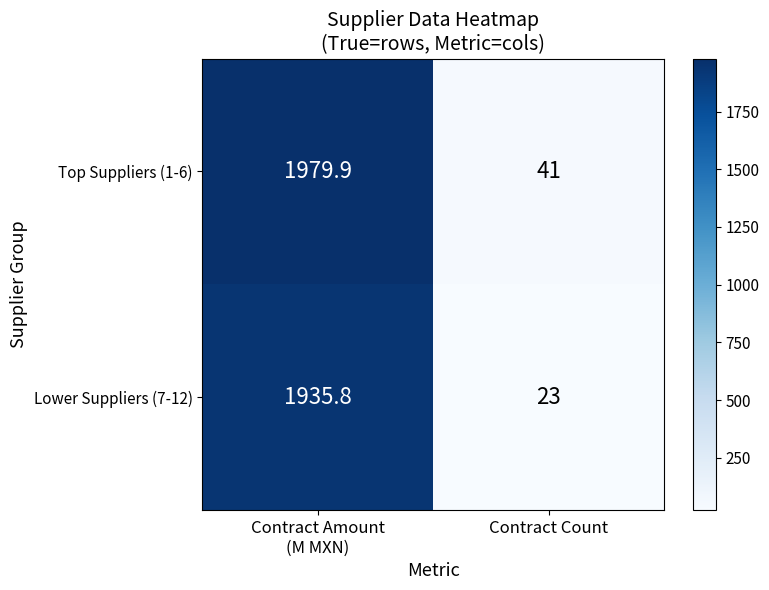

Reading left to right, transcribe all the data shown in this chart.

Top Suppliers (1-6): 1979.9	41.0
Lower Suppliers (7-12): 1935.8	23.0